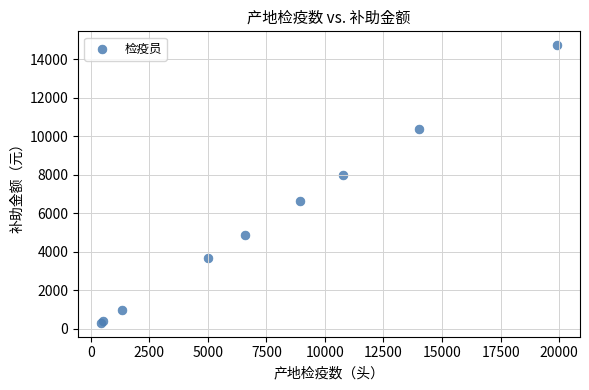

What Y value in the scatter plot is closest to 7523?

7969.1